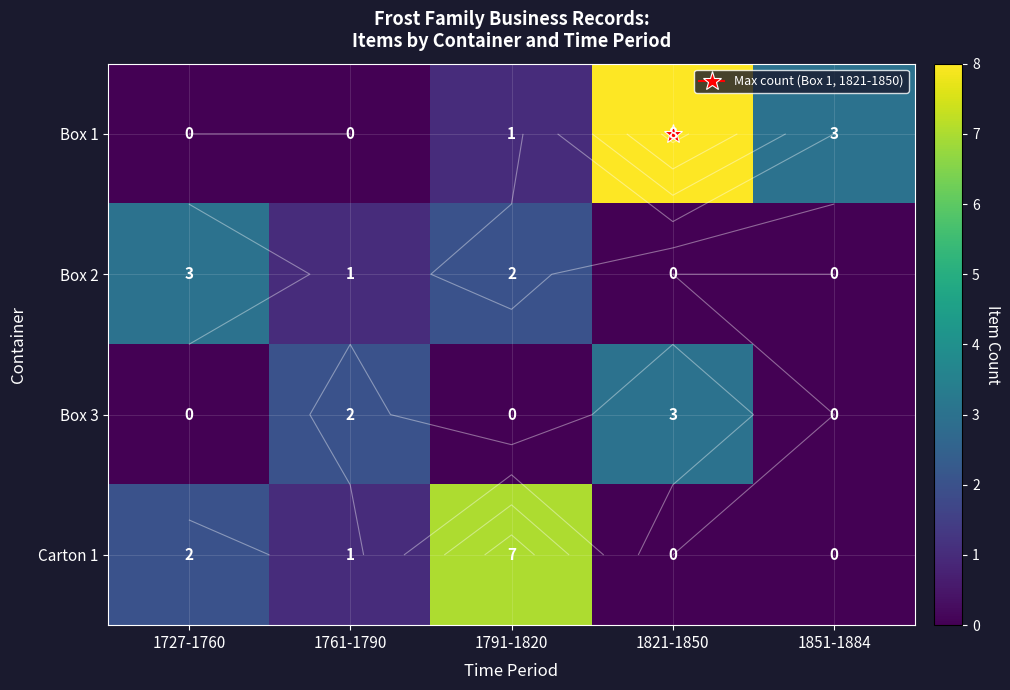

True or false: Box 2 has a value of 3 at 1727-1760.

True